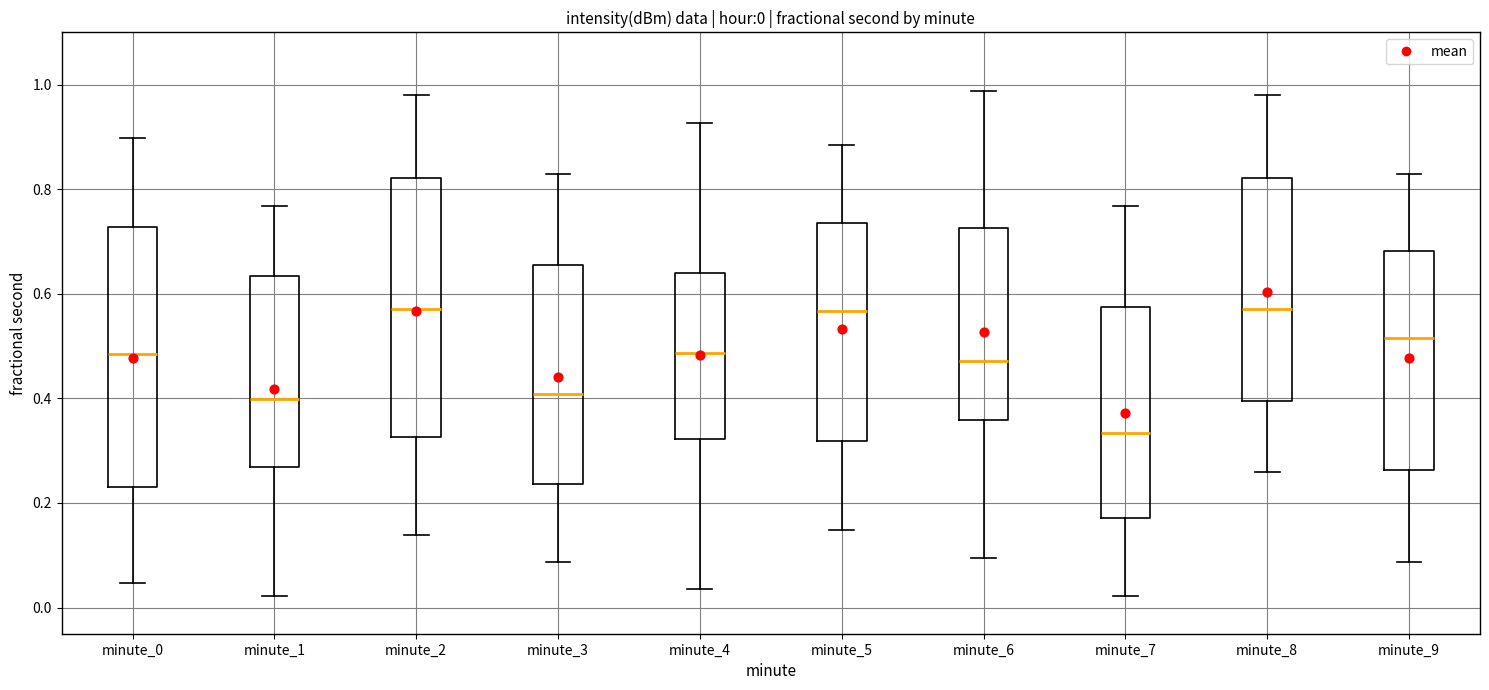

Which box's median line is the lowest?

minute_7